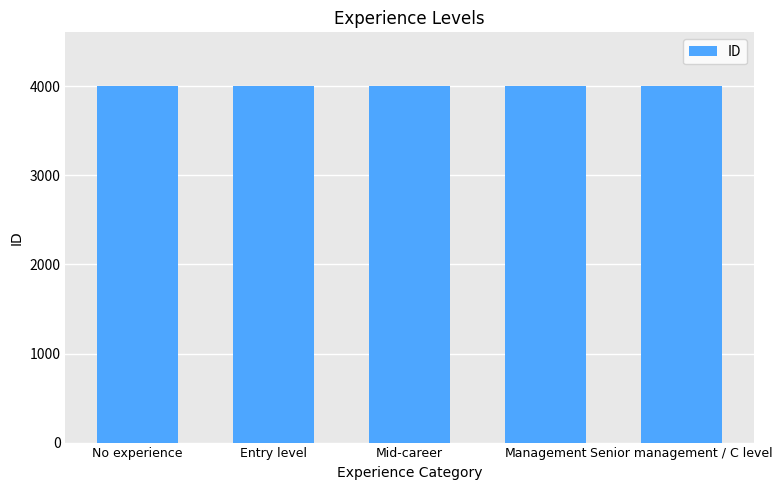

What is the maximum value shown in the chart?

4005